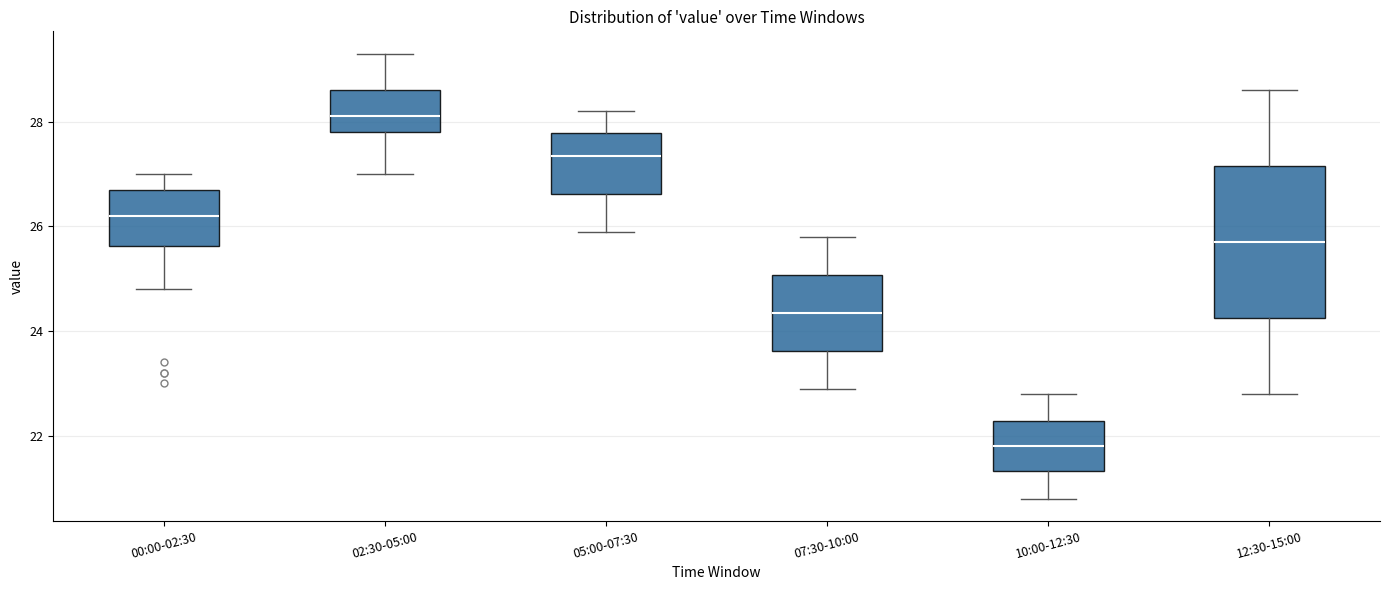

Reading left to right, transcribe this box plot: for each box, give where its median line is, the range the box spans, and where its two whiskers end, as read against the y-axis. The values are not printed on the chart, so give them approximately, as read against the axis.

00:00-02:30: median 26.2, box 25.6 to 26.8, whiskers 24.8 to 27.0
02:30-05:00: median 28.2, box 27.8 to 28.6, whiskers 27.0 to 29.4
05:00-07:30: median 27.4, box 26.6 to 27.8, whiskers 26.0 to 28.2
07:30-10:00: median 24.4, box 23.6 to 25.0, whiskers 23.0 to 25.8
10:00-12:30: median 21.8, box 21.4 to 22.2, whiskers 20.8 to 22.8
12:30-15:00: median 25.8, box 24.2 to 27.2, whiskers 22.8 to 28.6